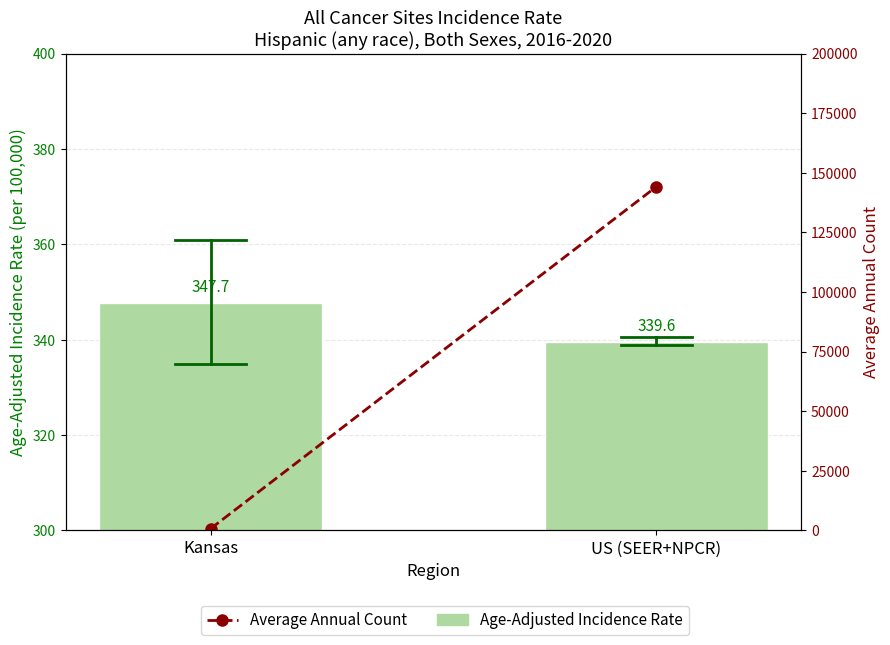

Which series has the widest spread of values?

Average Annual Count